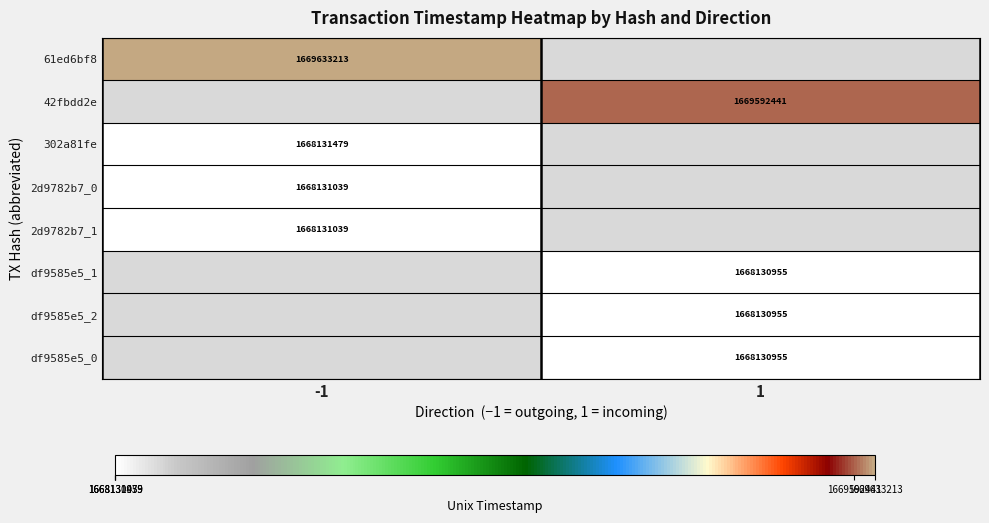

What is the difference between the highest and lowest values at -1?

1502174.0